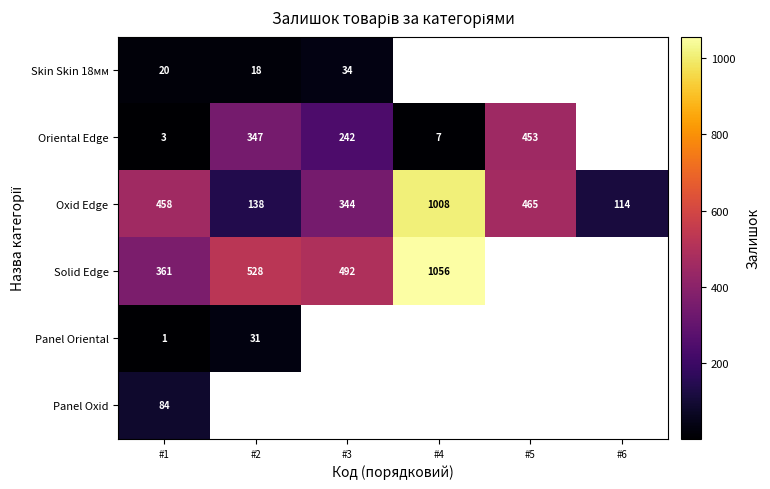

What is the approximate value of Oxid Edge at #6, to the nearest 100?

100